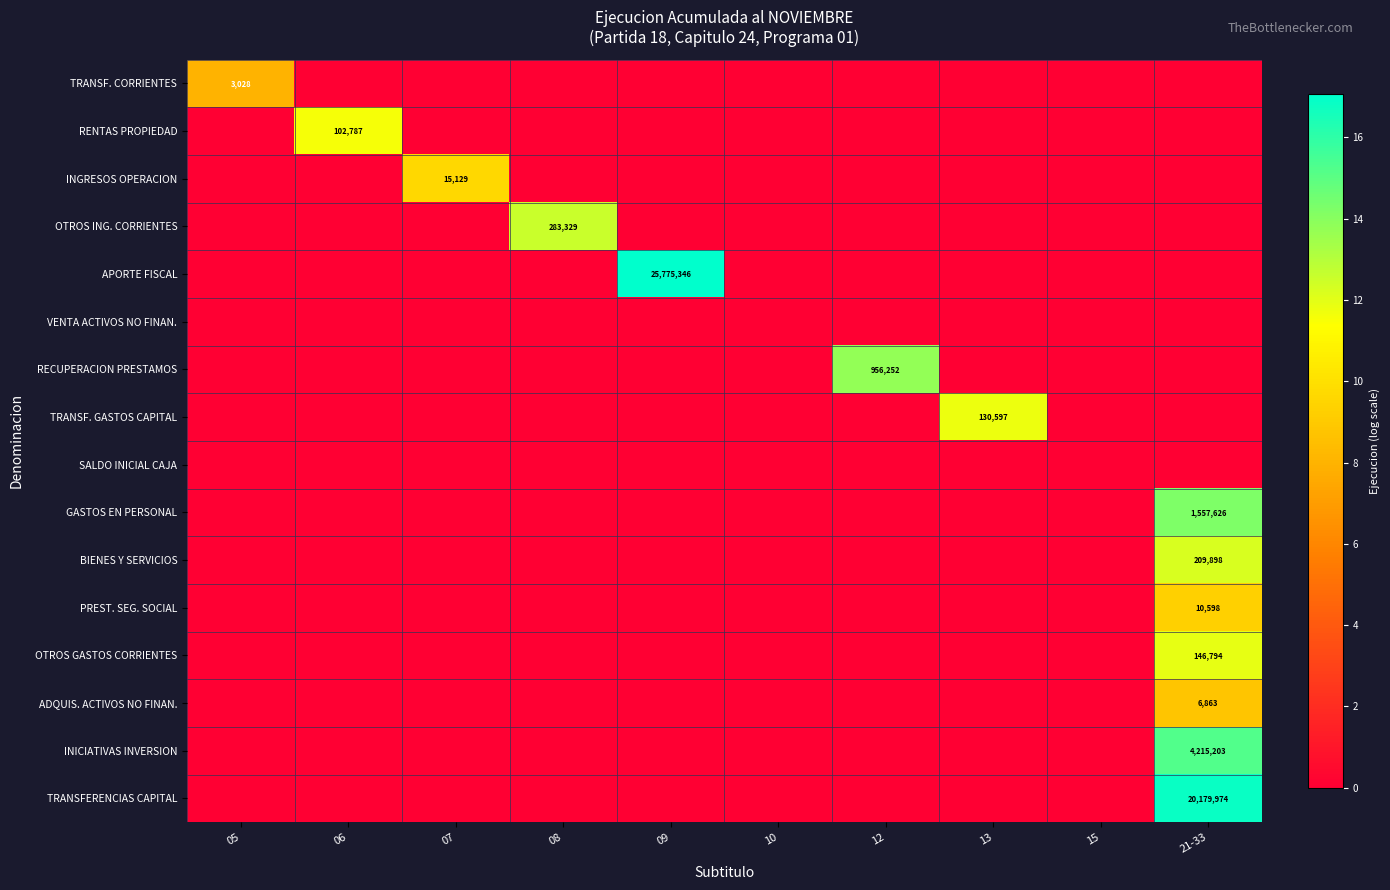

The value of TRANSFERENCIAS CAPITAL at 21-33 is 20179974. True or false?

True